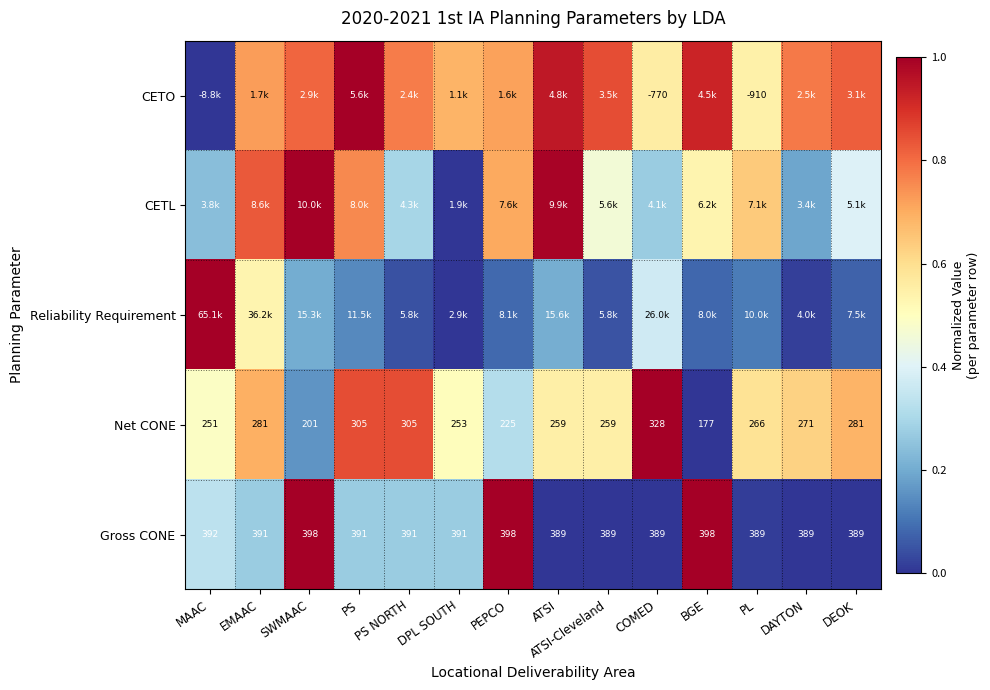

Which category has the highest value in the Net CONE series?

COMED